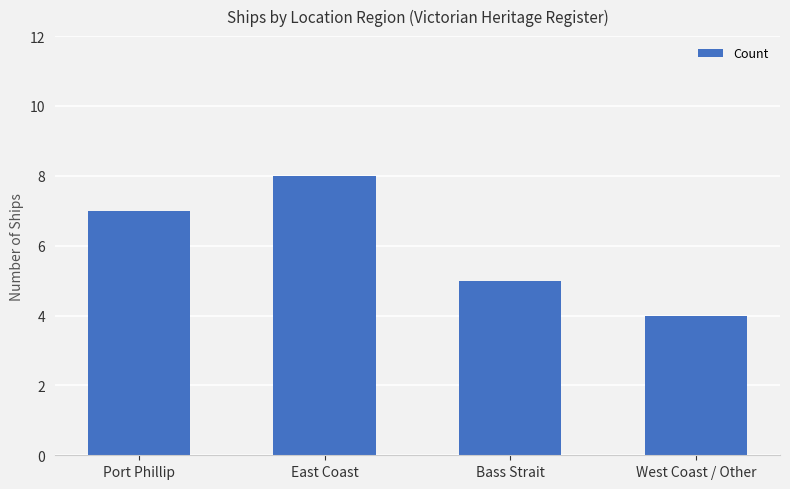

Rank the categories by value from highest to lowest.

East Coast, Port Phillip, Bass Strait, West Coast / Other